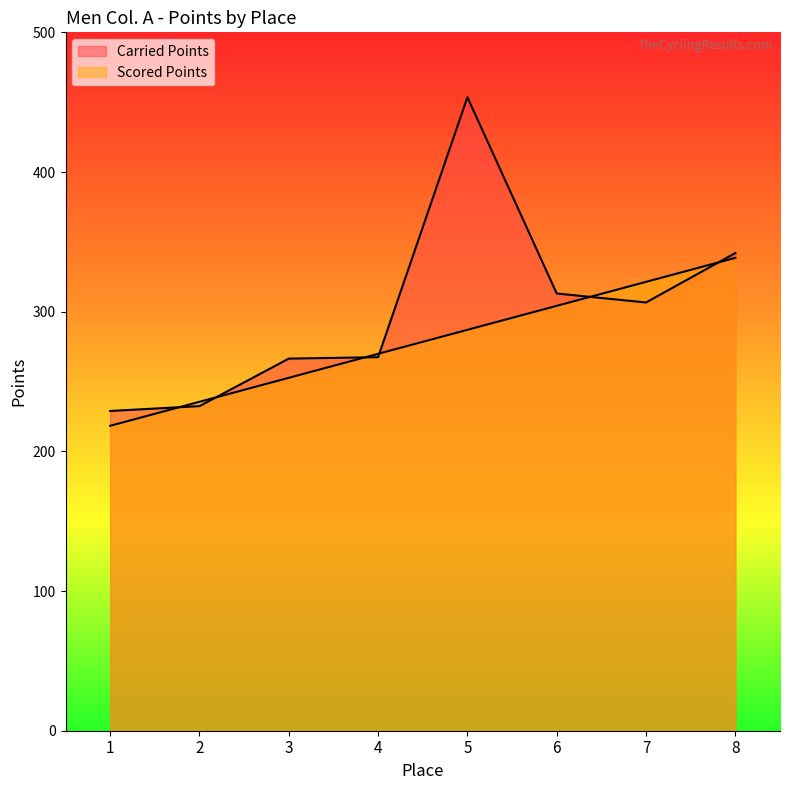

List the series in order of their overall mean, highest first.

Carried Points, Scored Points